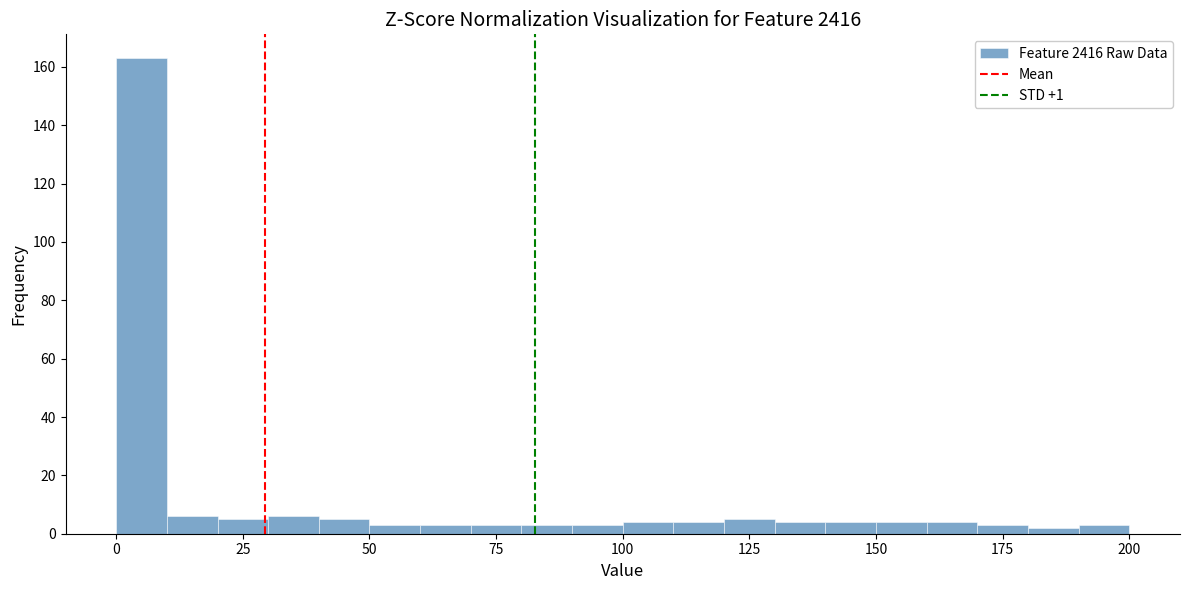

Around what value on the x-axis is the tallest bar? Give the approximate position of its centre, as read against the axis.

5